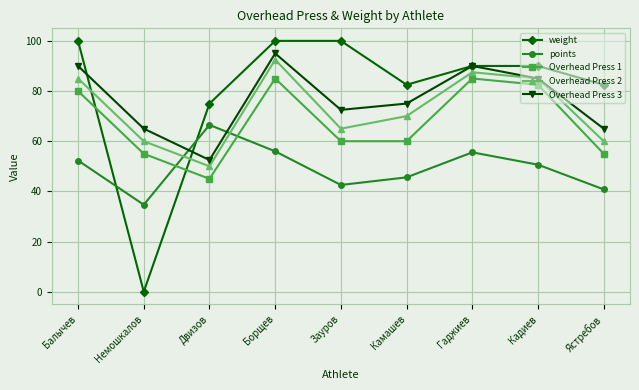

True or false: Overhead Press 2 and Overhead Press 1 cross at least once.

False